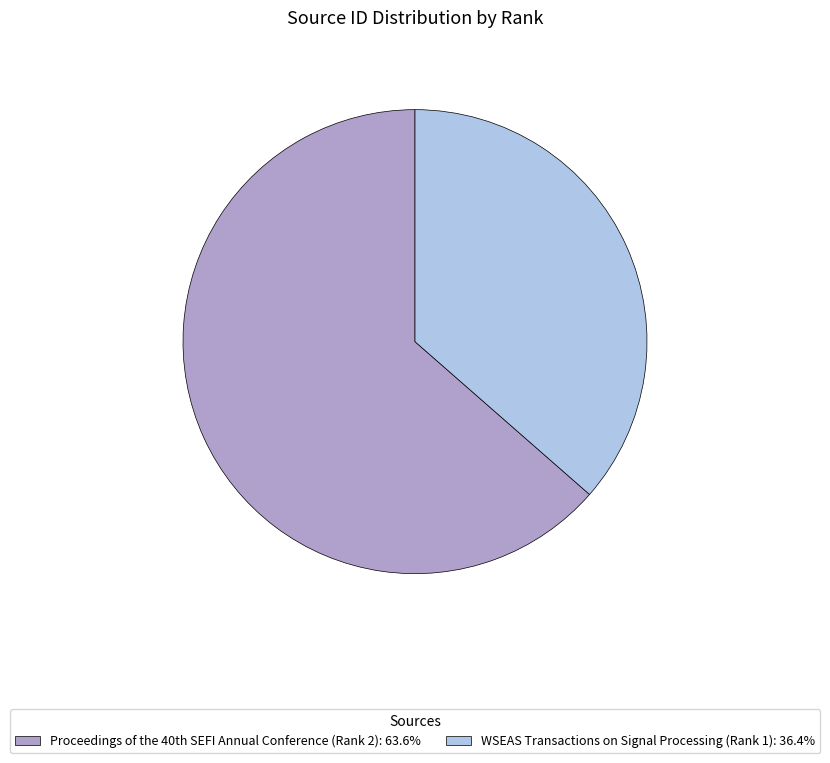

Which slice is the smallest?

WSEAS Transactions on Signal Processing (Rank 1)